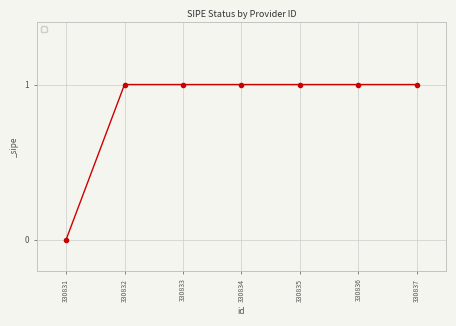

Does the chart display data point markers on the line(s)?

Yes